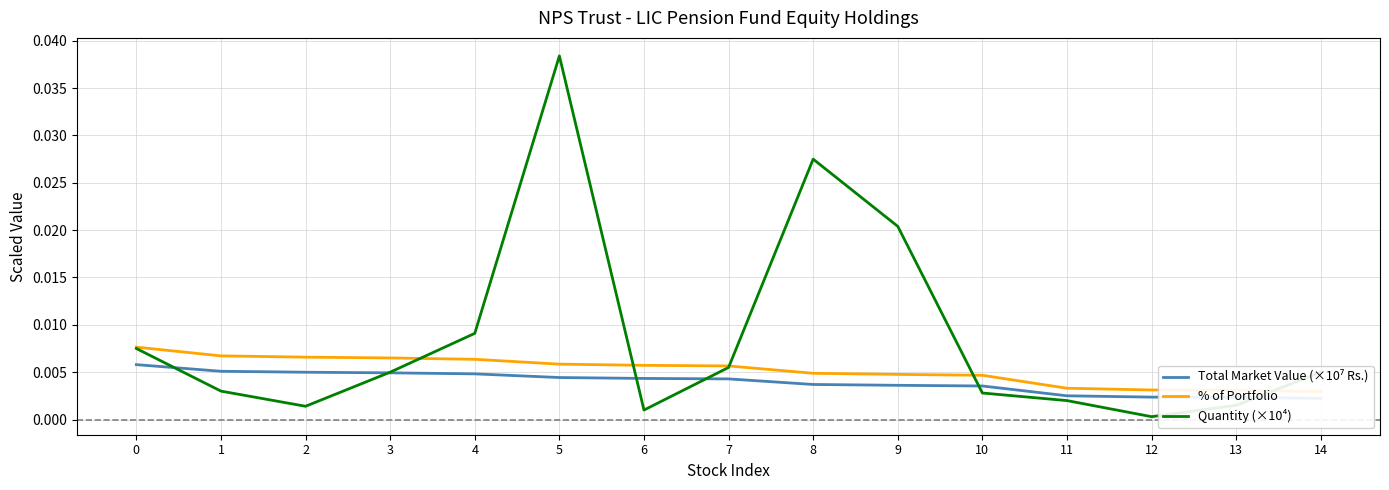

How many intersections are there between Total Market Value (×10⁷ Rs.) and Quantity (×10⁴)?

6